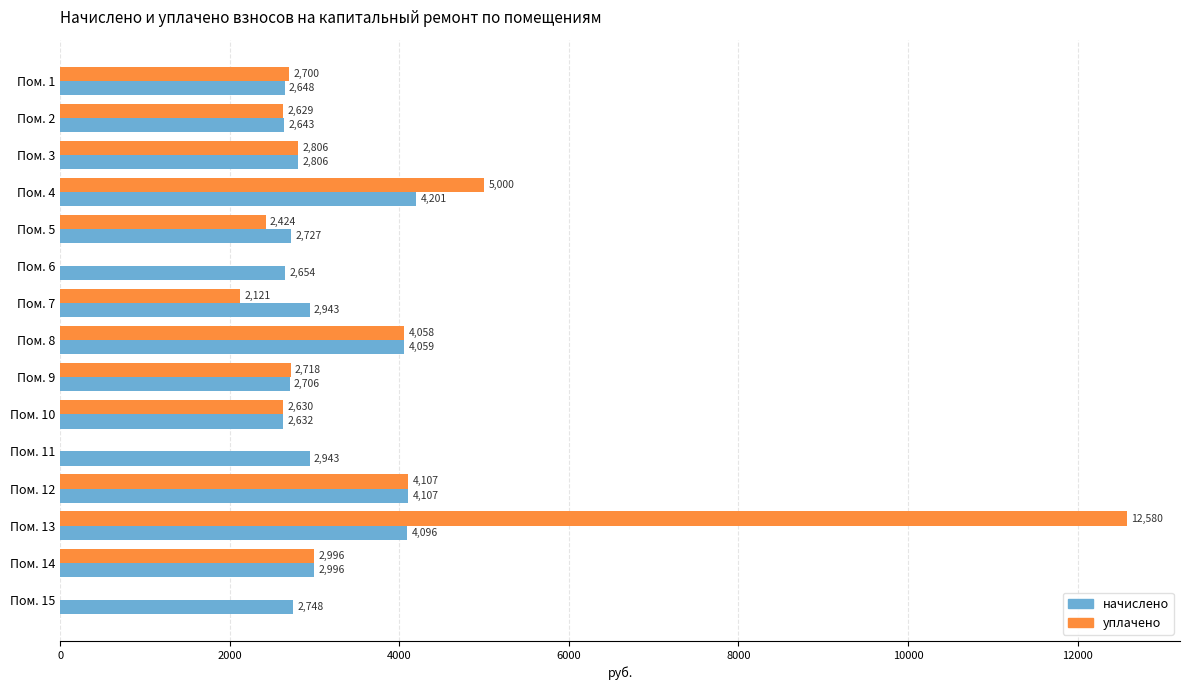

Is the value of начислено at Пом. 9 greater than the value of уплачено at Пом. 7?

Yes